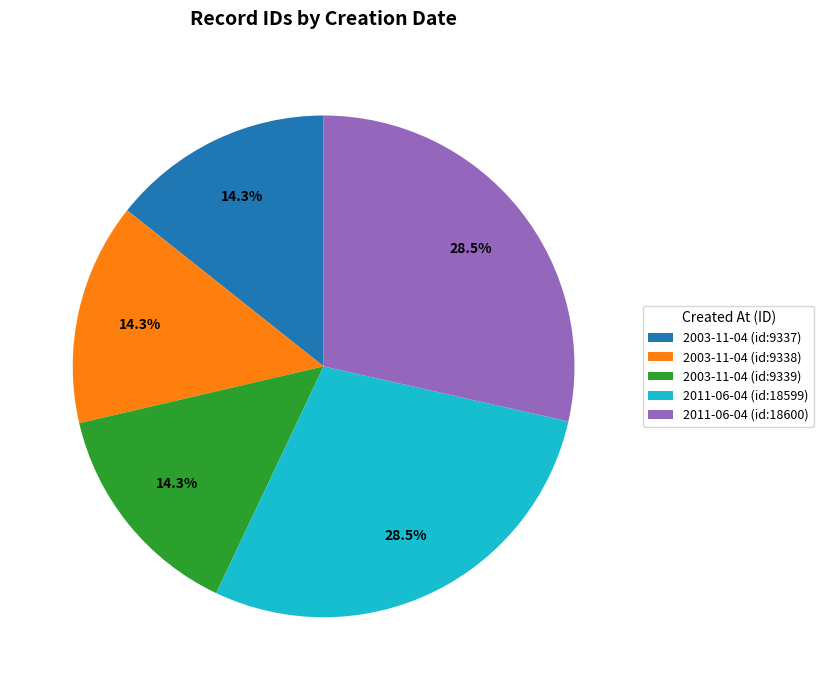

Which has a higher value, 2003-11-04 (id:9339) or 2011-06-04 (id:18600)?

2011-06-04 (id:18600)